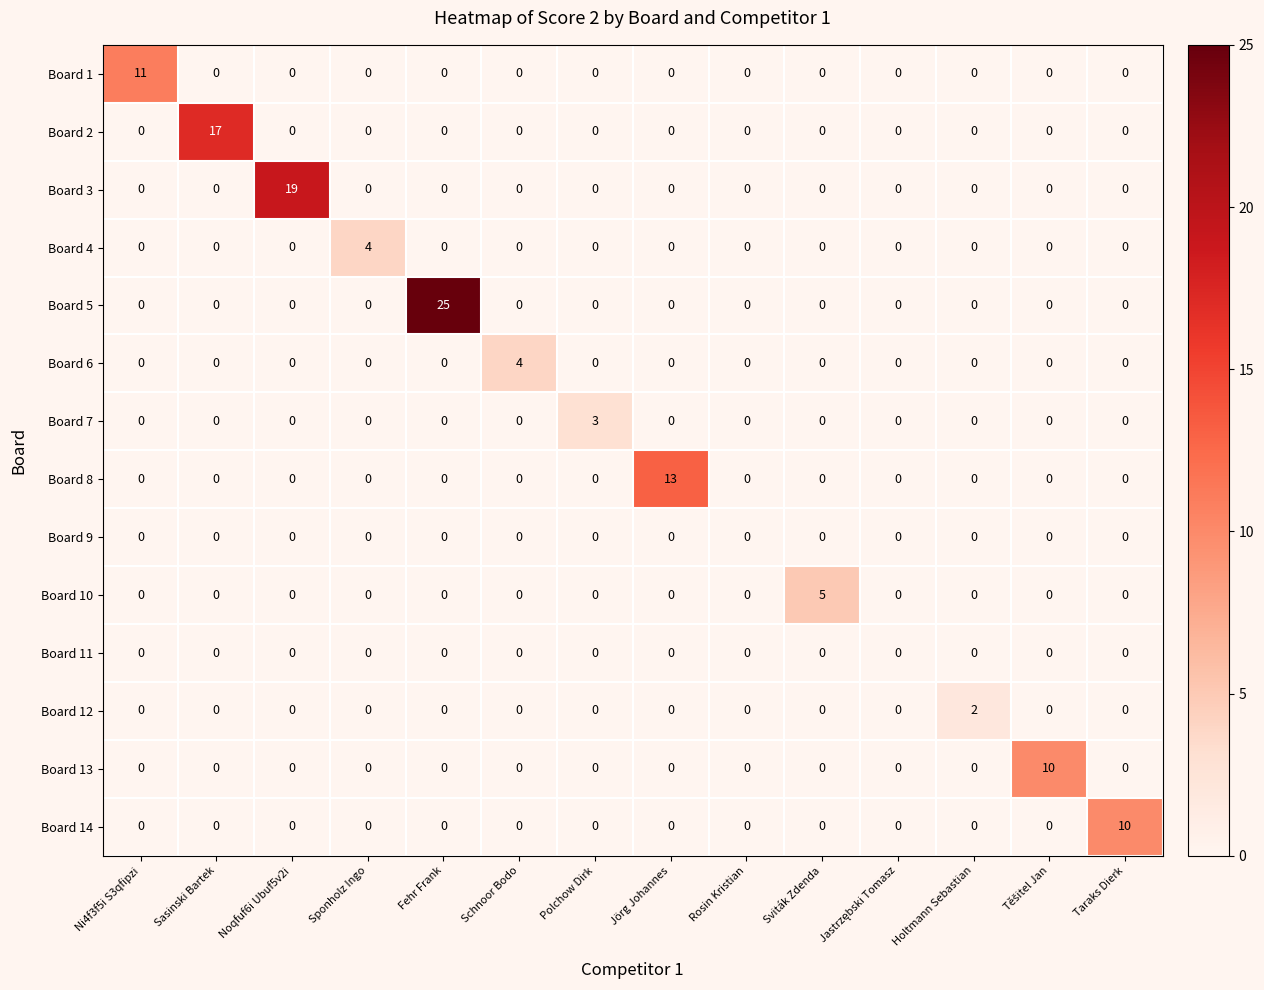

How many categories are shown in the chart?

14